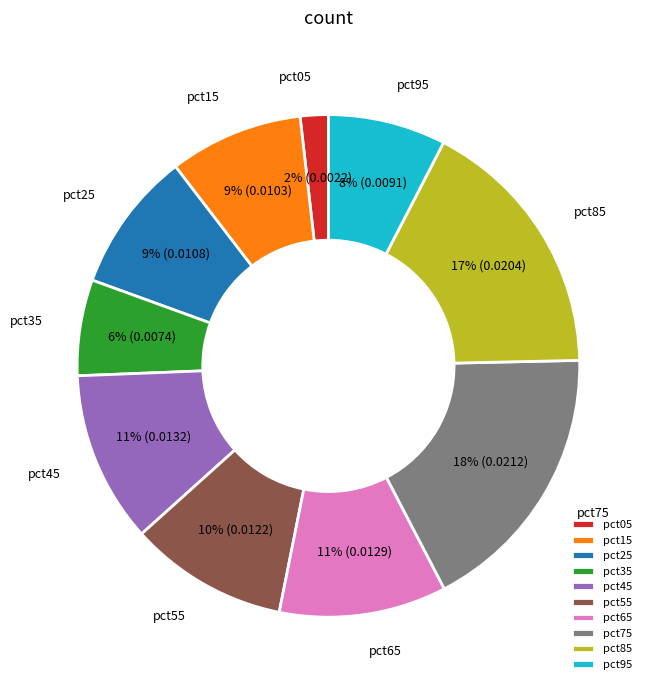

To the nearest percent, what is the average slice percentage?

10%